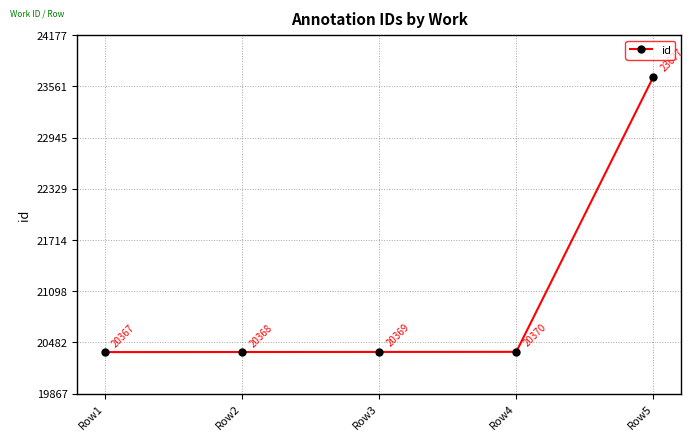

Is it true that the value at Row5 is 23677?

True